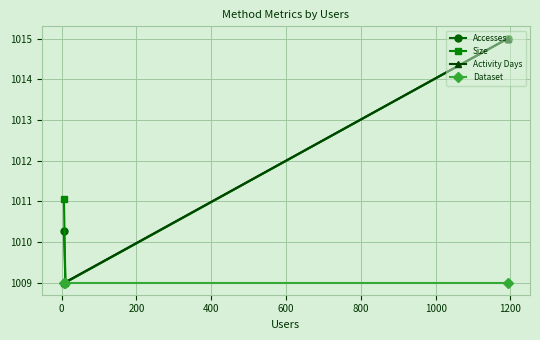

How many Size values are between 1009 and 1015?

3